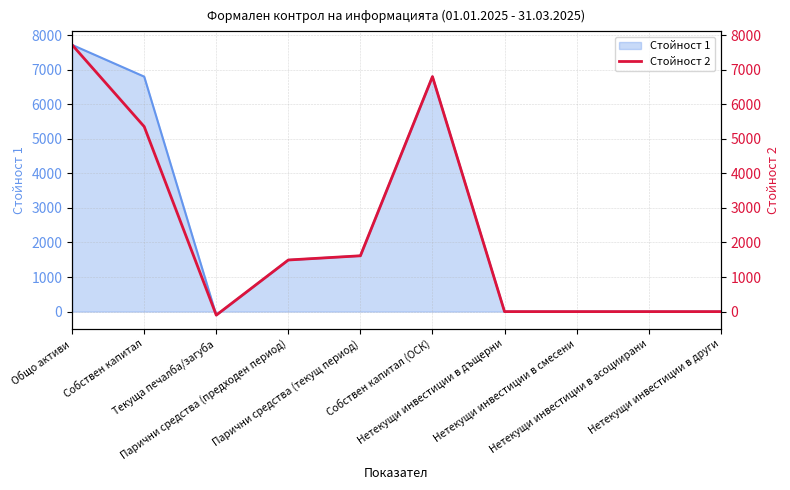

What is the label of the 10th point from the right?

Общо активи